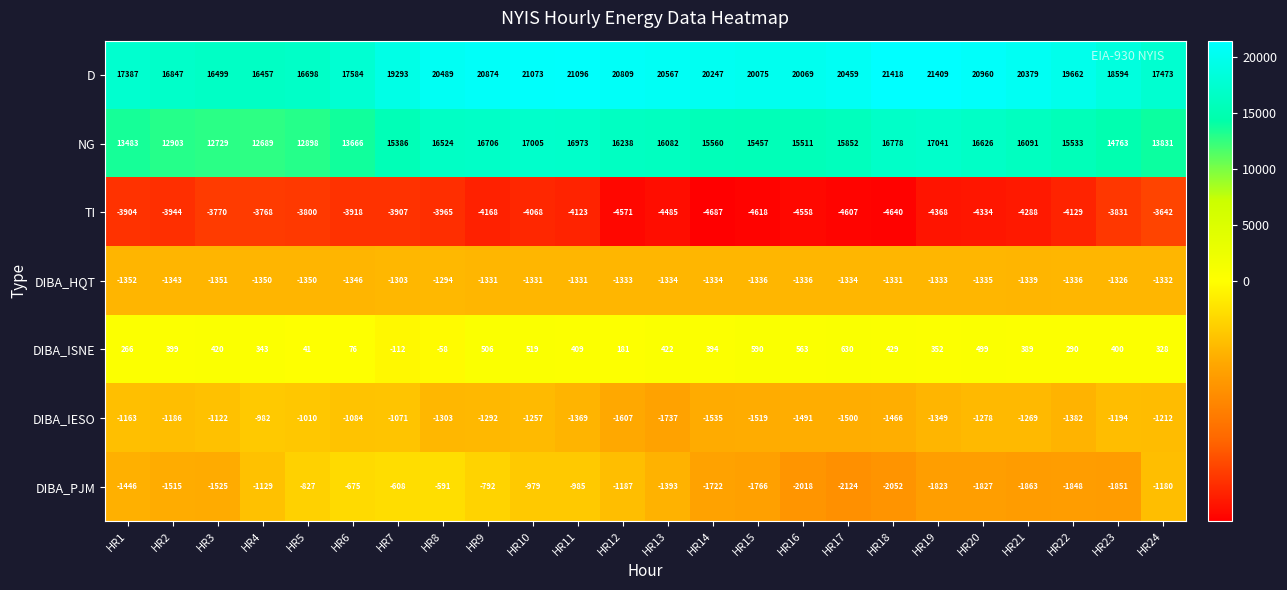

Where does the DIBA_IESO series first go above -1278?

HR1